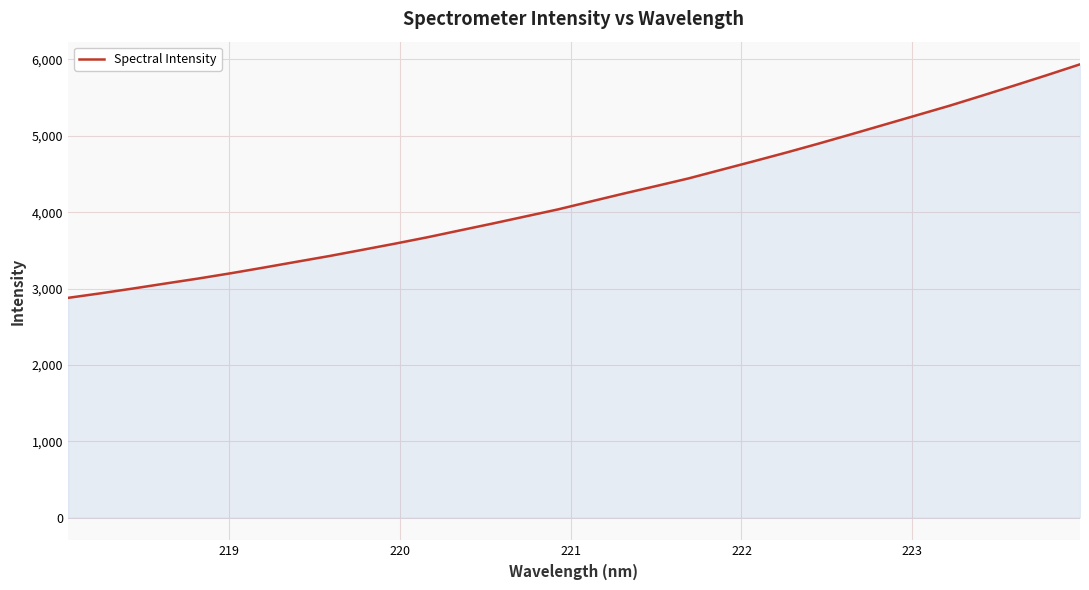

What is the smallest value displayed?

2877.8